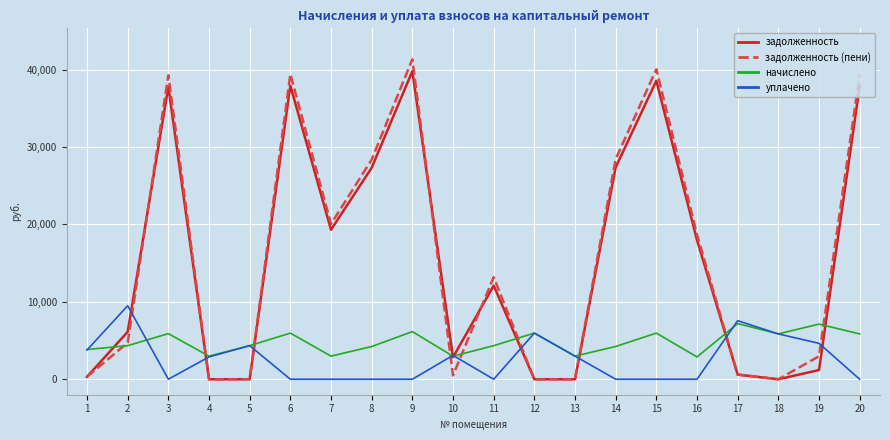

What is the average value of the задолженность series?

15355.9